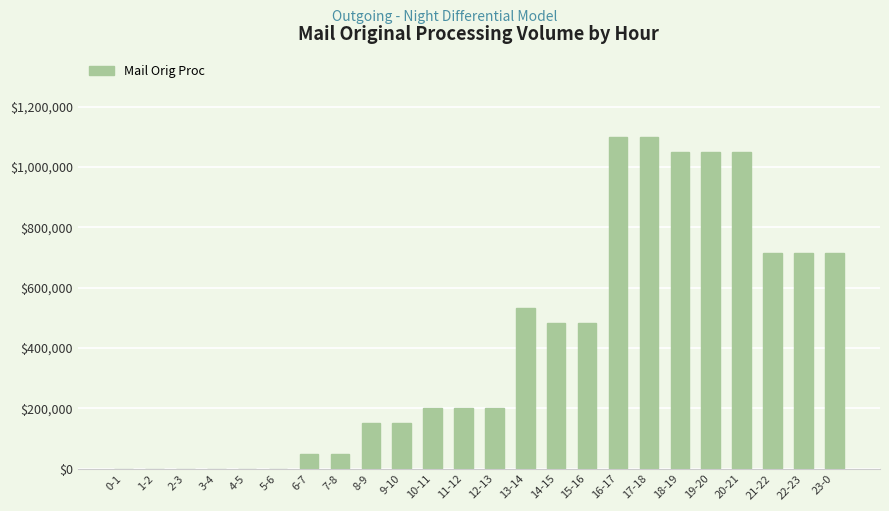

Is it true that the value at 15-16 is 99325?

False